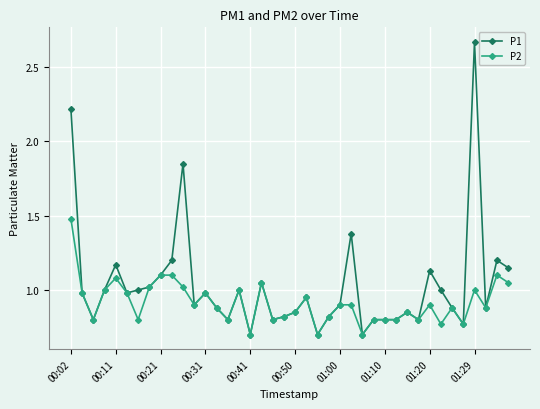

Rank the series by their average value, from lowest to highest.

P2, P1